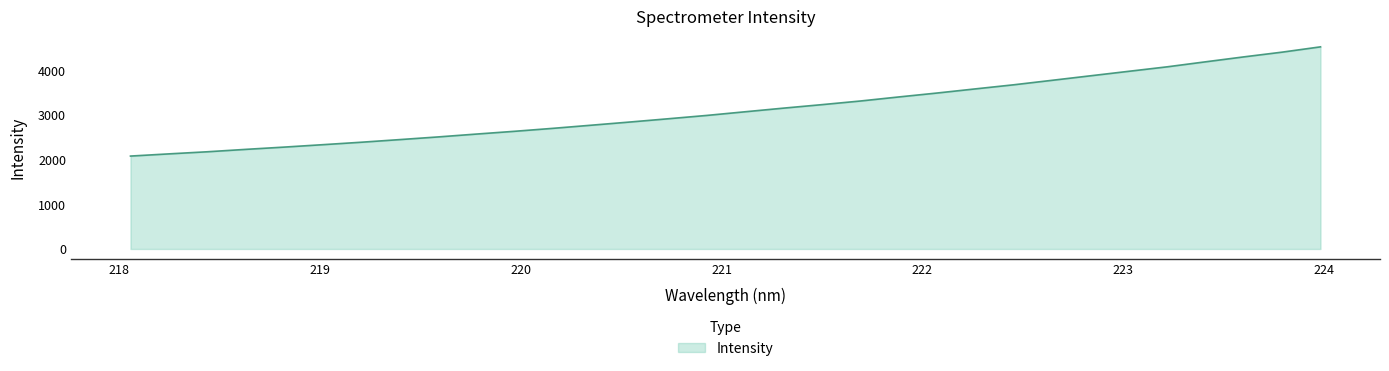

How many lines are shown in the chart?

1